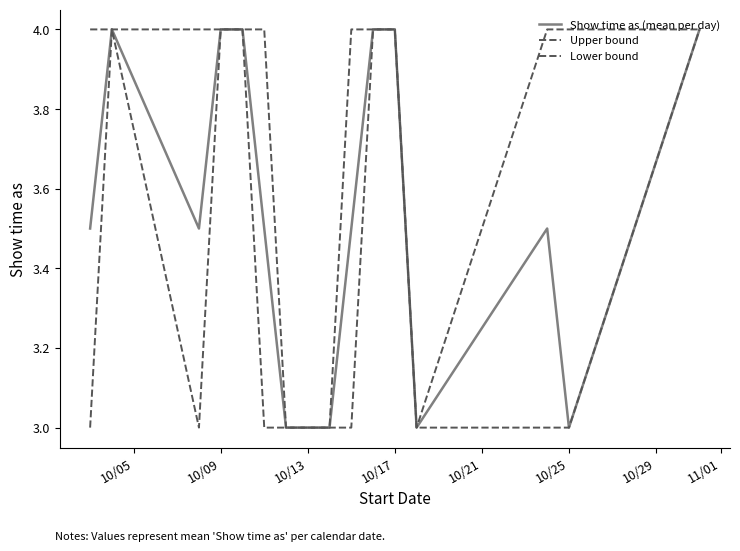

Reading left to right, extract all data points from this chart.

Show time as (mean per day): 3.5	4.0	3.5	4.0	4.0	3.5	3.0	3.0	3.0	3.5	4.0	4.0	3.0	3.5	3.0	4.0
Upper bound: 4.0	4.0	4.0	4.0	4.0	4.0	3.0	3.0	3.0	4.0	4.0	4.0	3.0	4.0	4.0	4.0
Lower bound: 3.0	4.0	3.0	4.0	4.0	3.0	3.0	3.0	3.0	3.0	4.0	4.0	3.0	3.0	3.0	4.0